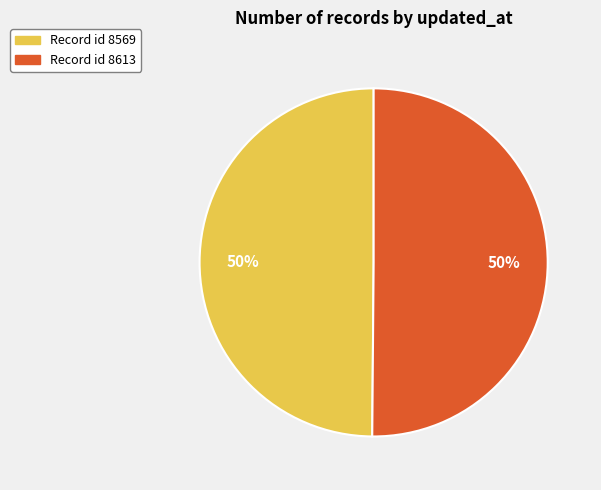

Count the number of slices in the pie.

2